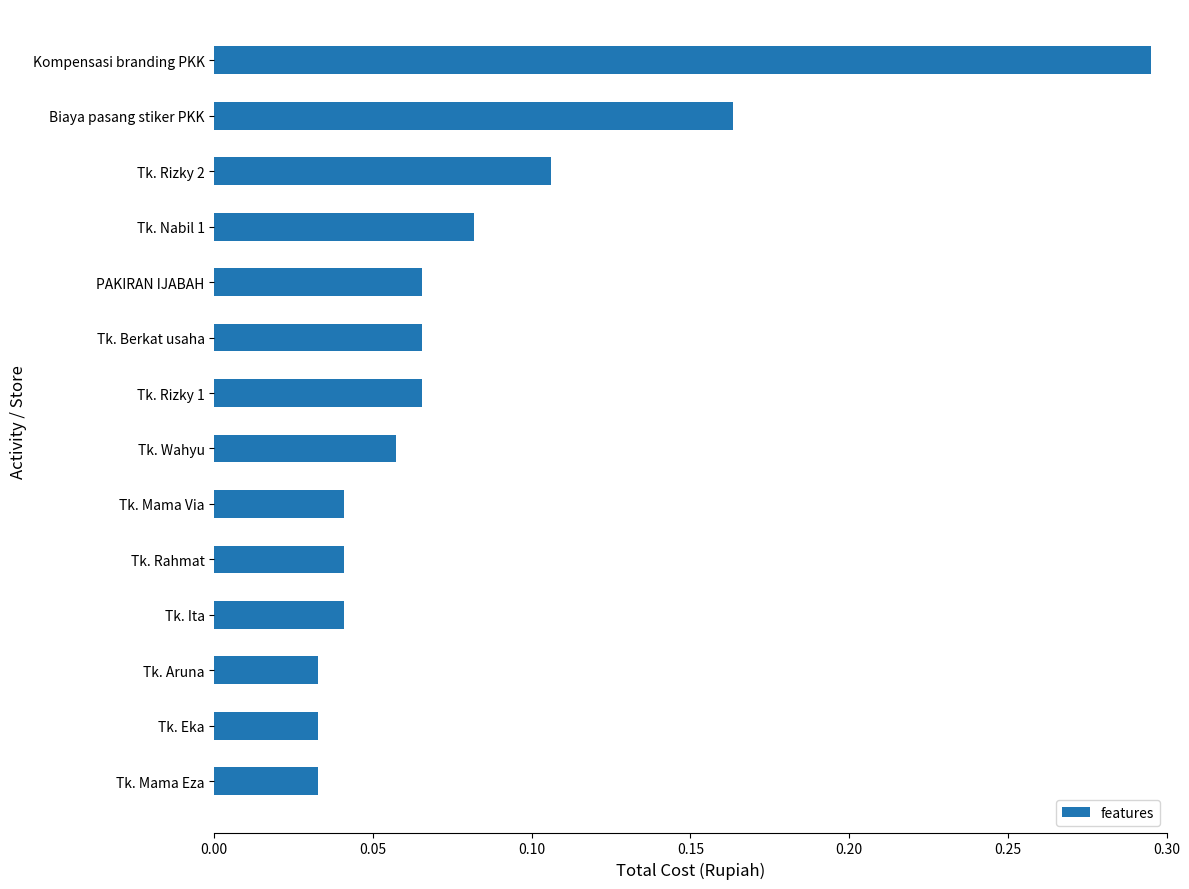

True or false: the data shows 0.1 at Biaya pasang stiker PKK.

False